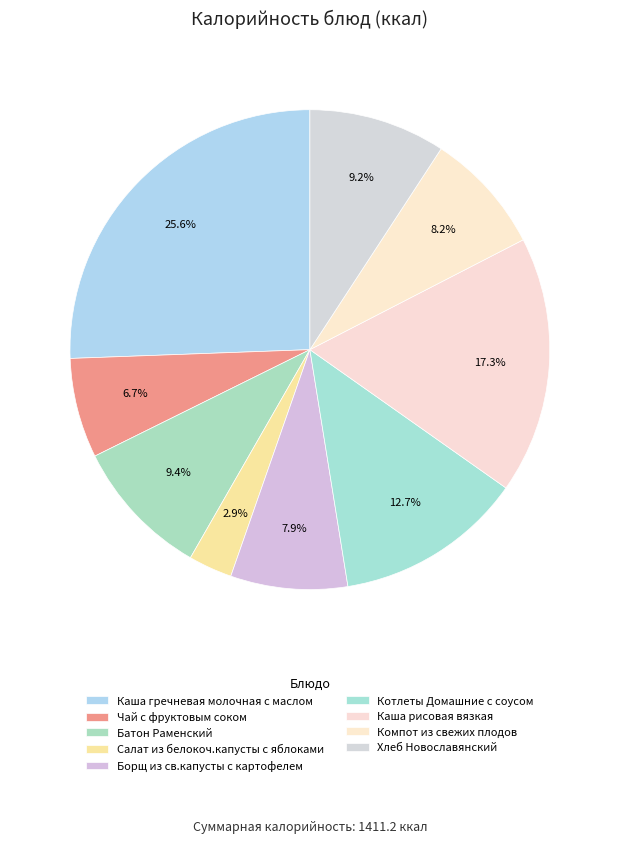

True or false: Батон Раменский accounts for 18% of the total.

False